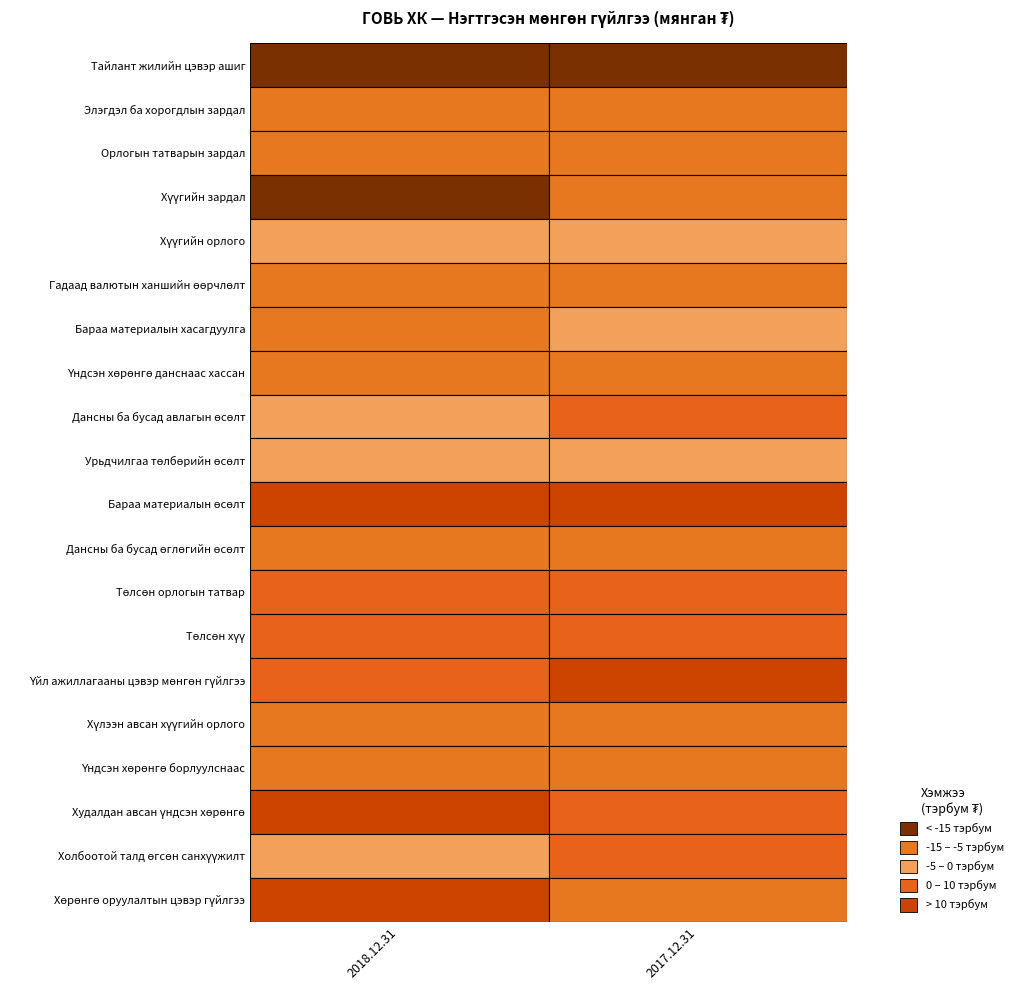

At which label is Төлсөн хүү closest to -7813890?

2017.12.31